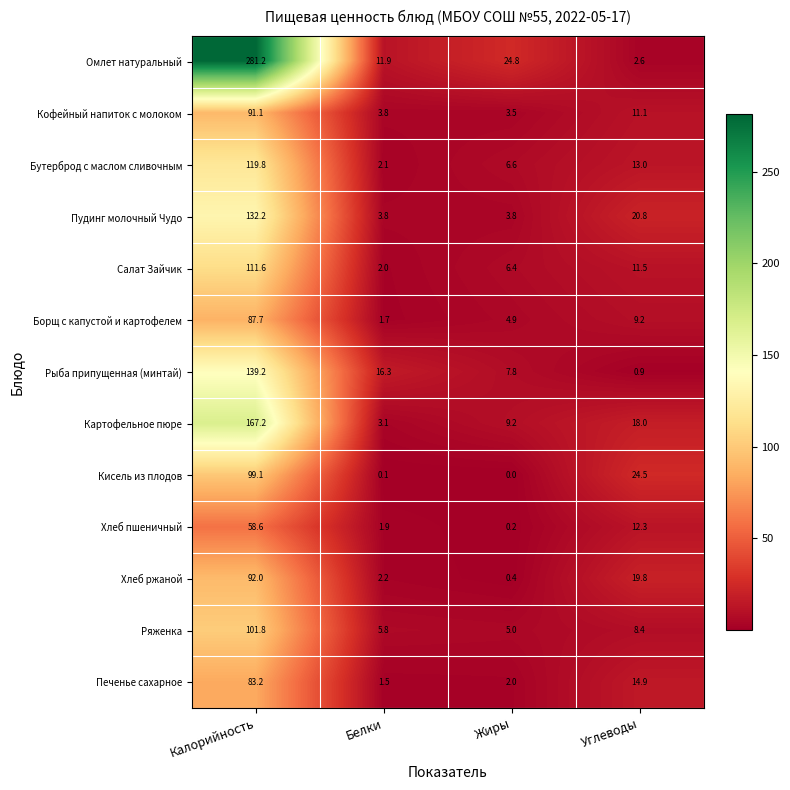

True or false: Омлет натуральный has a value of 10.7 at Жиры.

False